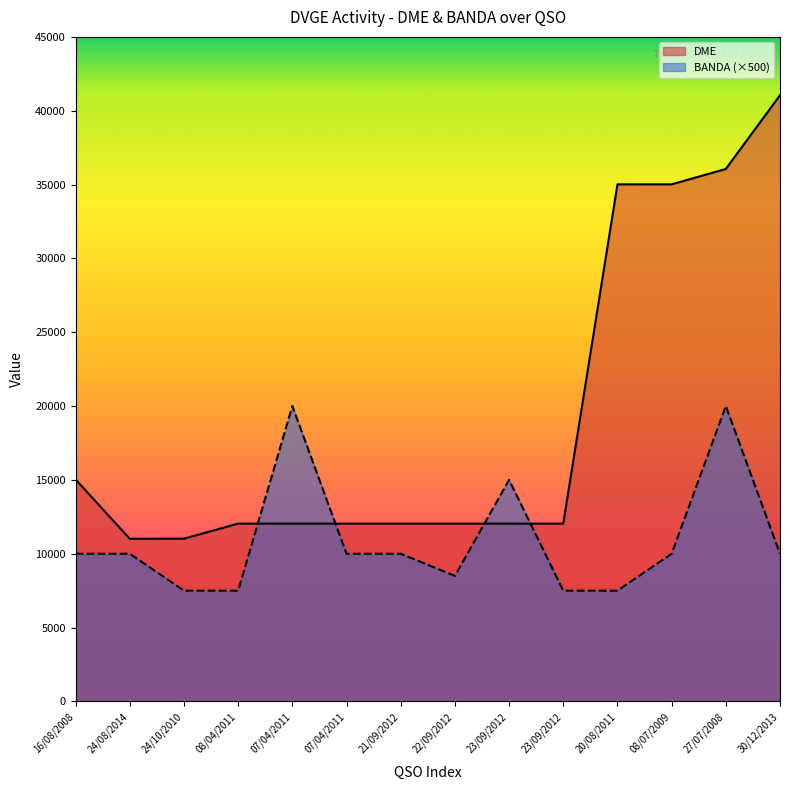

At which category does the chart reach its minimum across all series?

24/10/2010